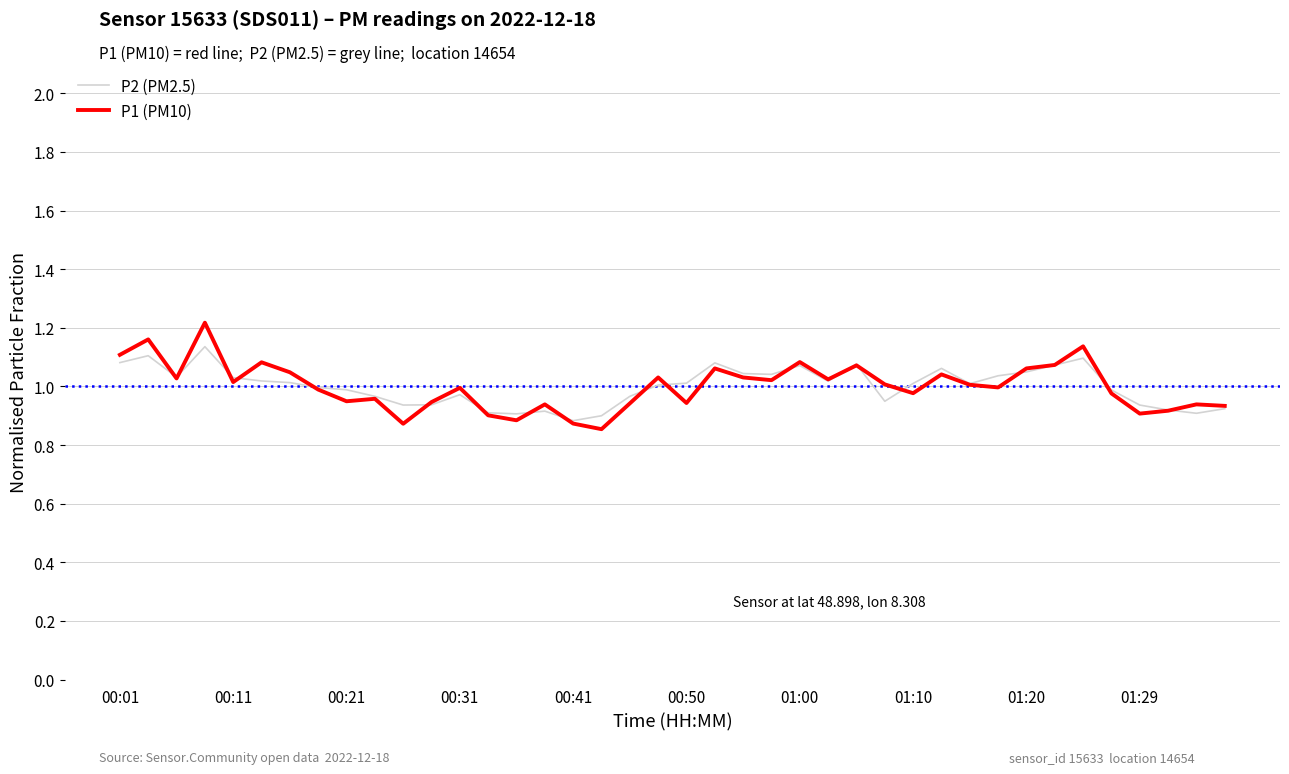

Which series has the largest range (max minus min)?

P1 (PM10)